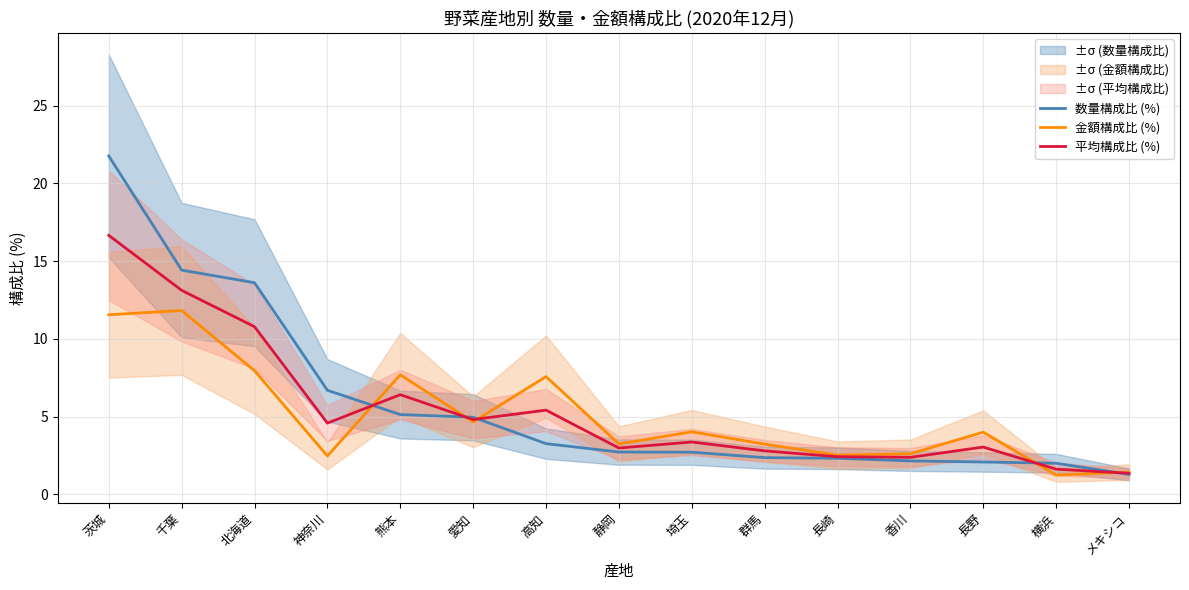

Rank the series at メキシコ from lowest to highest value.

数量構成比 (%), 平均構成比 (%), 金額構成比 (%)